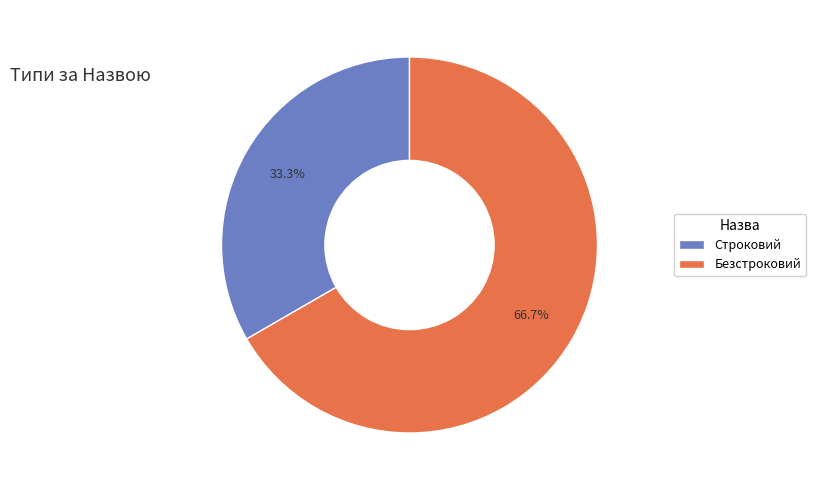

Which has a higher value, Строковий or Безстроковий?

Безстроковий